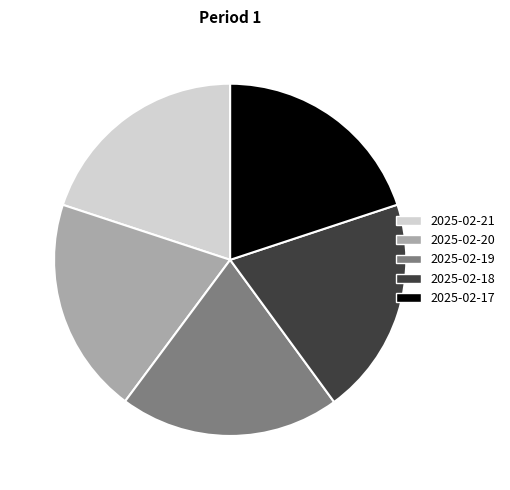

Is the sum of 2025-02-20 and 2025-02-17 greater than half?

No